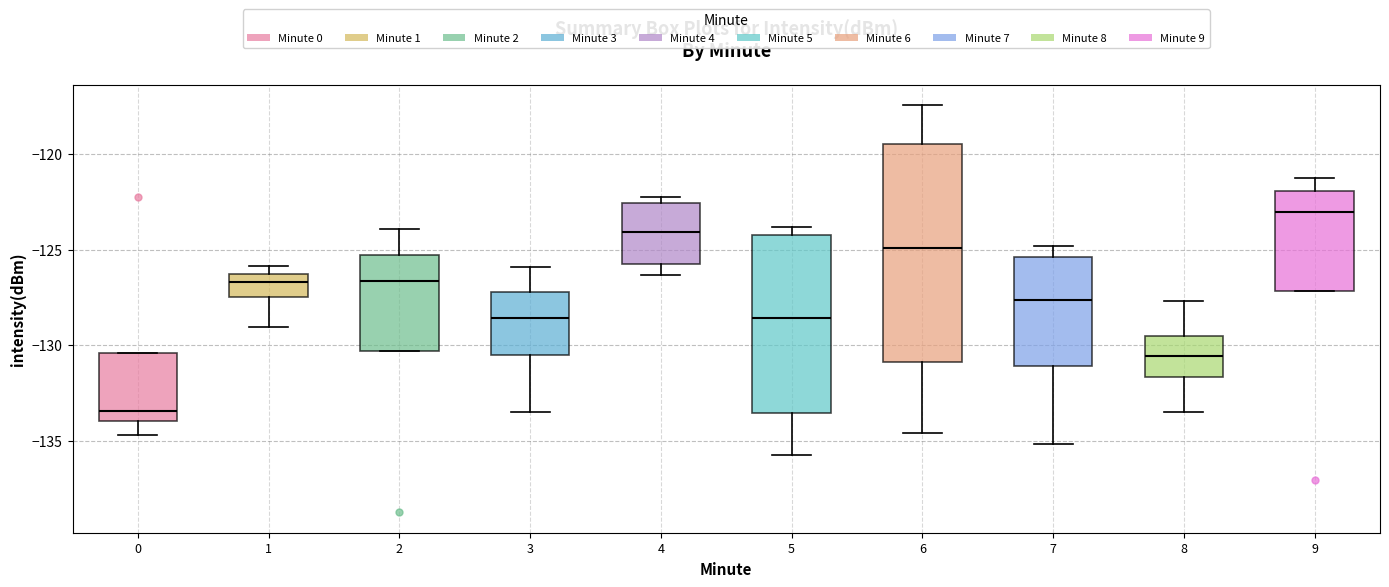

Reading left to right, read every box against the y-axis: the position of its median line, the range the box covers, and the ends of its whiskers. The values are not printed on the chart, so give them approximately, as read against the axis.

0: median -133.5, box -134.0 to -130.5, whiskers -134.5 to -130.5
1: median -126.5 (just below the box's upper edge), box -127.5 to -126.5, whiskers -129.0 to -126.0
2: median -126.5, box -130.5 to -125.5, whiskers -130.5 to -124.0
3: median -128.5, box -130.5 to -127.0, whiskers -133.5 to -126.0
4: median -124.0, box -125.5 to -122.5, whiskers -126.5 to -122.0
5: median -128.5, box -133.5 to -124.0, whiskers -136.0 to -124.0 (just above the box's upper edge)
6: median -125.0, box -131.0 to -119.5, whiskers -134.5 to -117.5
7: median -127.5, box -131.0 to -125.5, whiskers -135.0 to -125.0
8: median -130.5, box -131.5 to -129.5, whiskers -133.5 to -127.5
9: median -123.0, box -127.0 to -122.0, whiskers -127.0 to -121.5